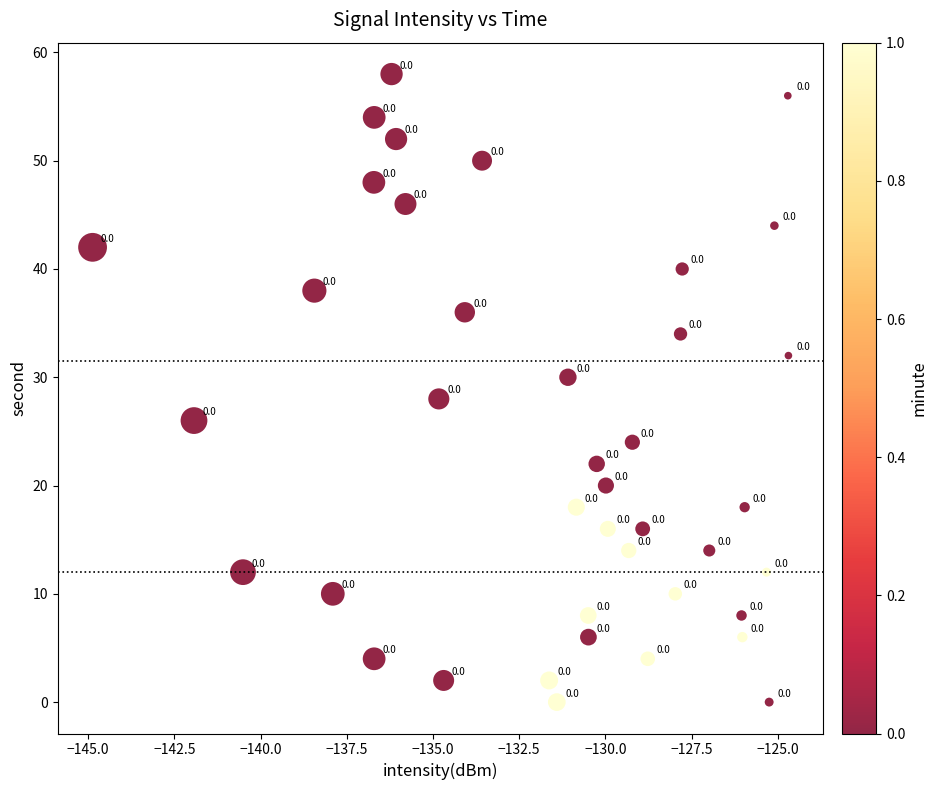

What Y value in the scatter plot is closest to 29?

28